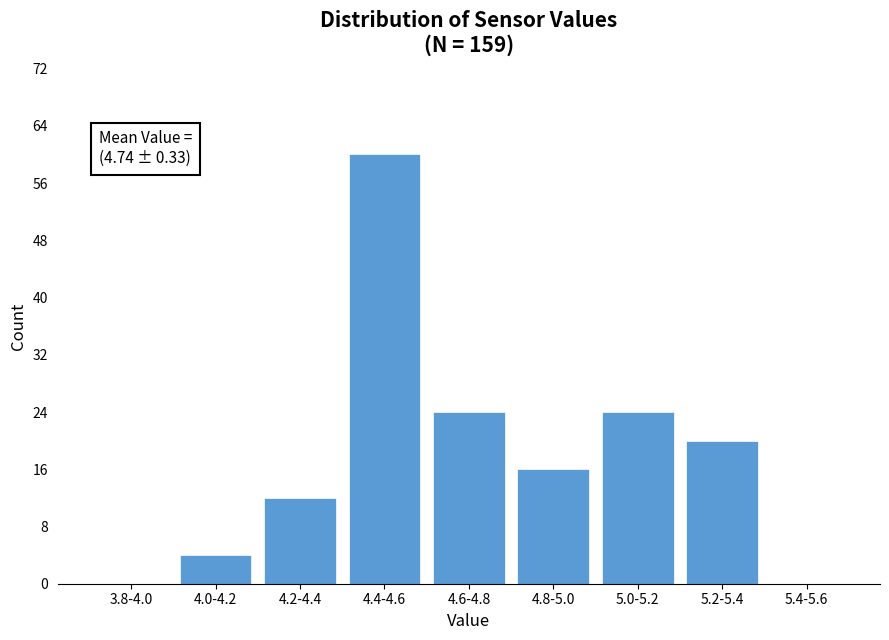

Reading left to right, transcribe all the data shown in this chart.

3.8-4.0=0	4.0-4.2=4	4.2-4.4=12	4.4-4.6=60	4.6-4.8=24	4.8-5.0=16	5.0-5.2=24	5.2-5.4=20	5.4-5.6=0